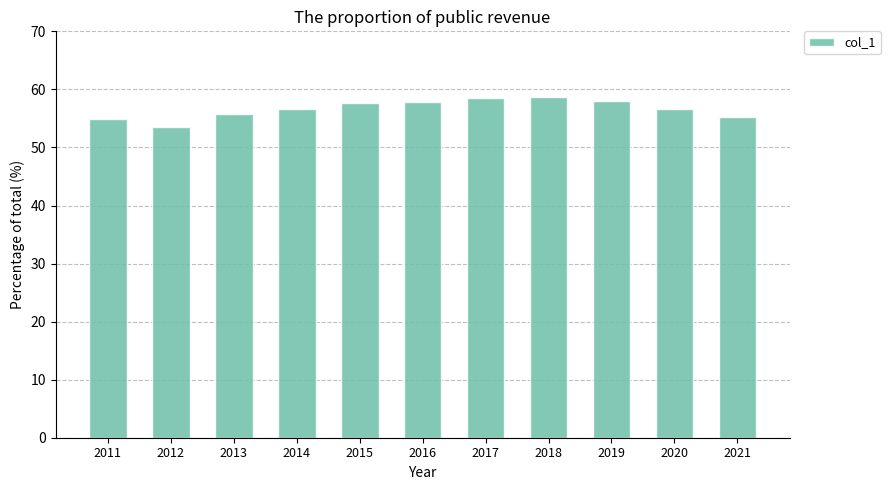

What is the minimum value shown in the chart?

53.6